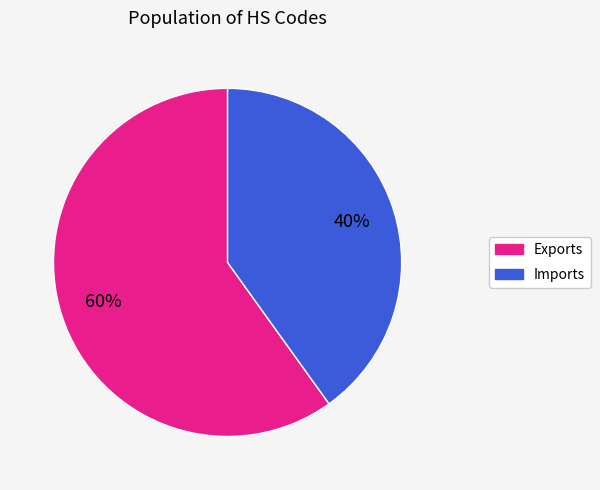

Is there a majority slice in this chart?

Yes